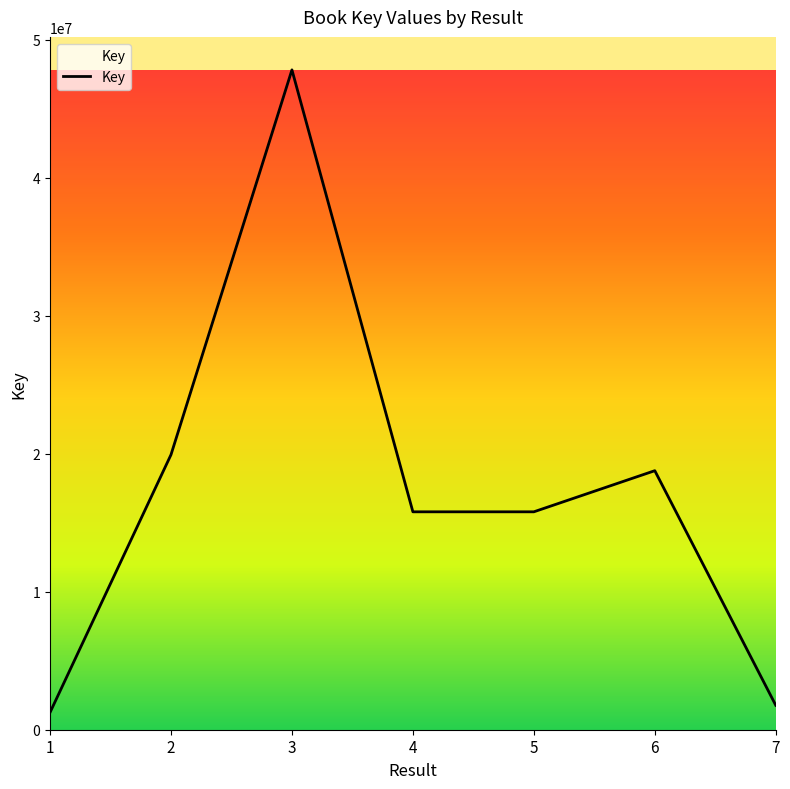

What is the maximum value shown in the chart?

47818501